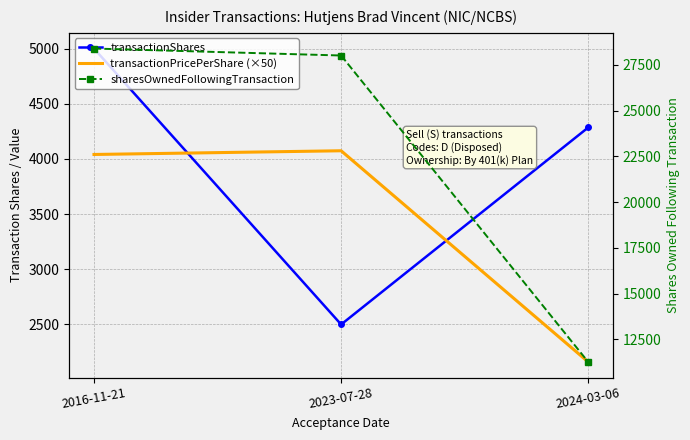

How many data points in transactionShares are less than 4285?

1